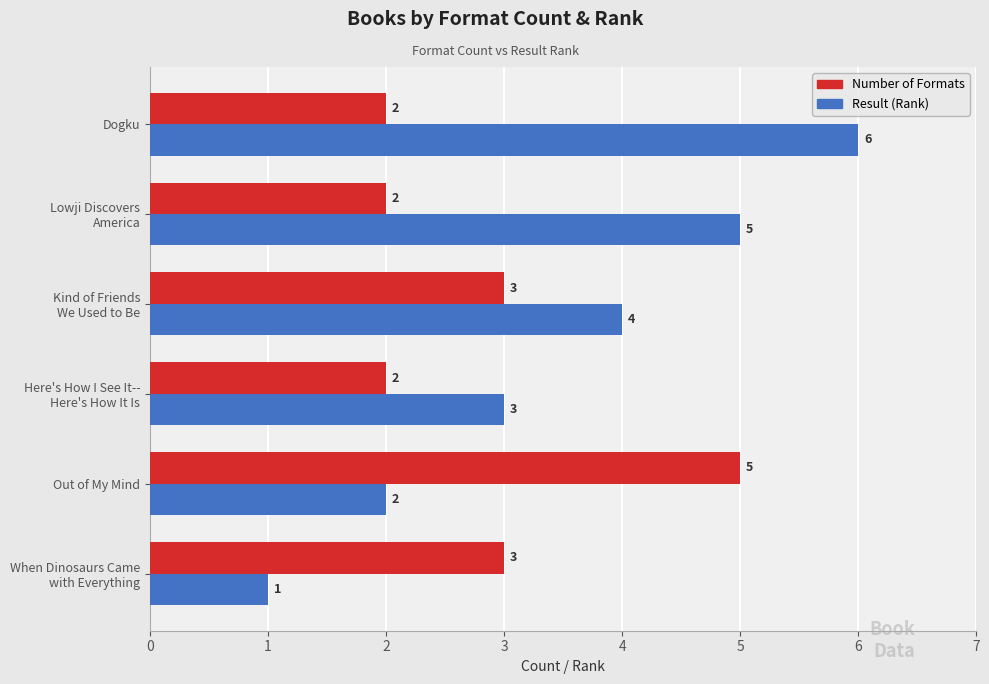

Which series has the largest range (max minus min)?

Result (Rank)